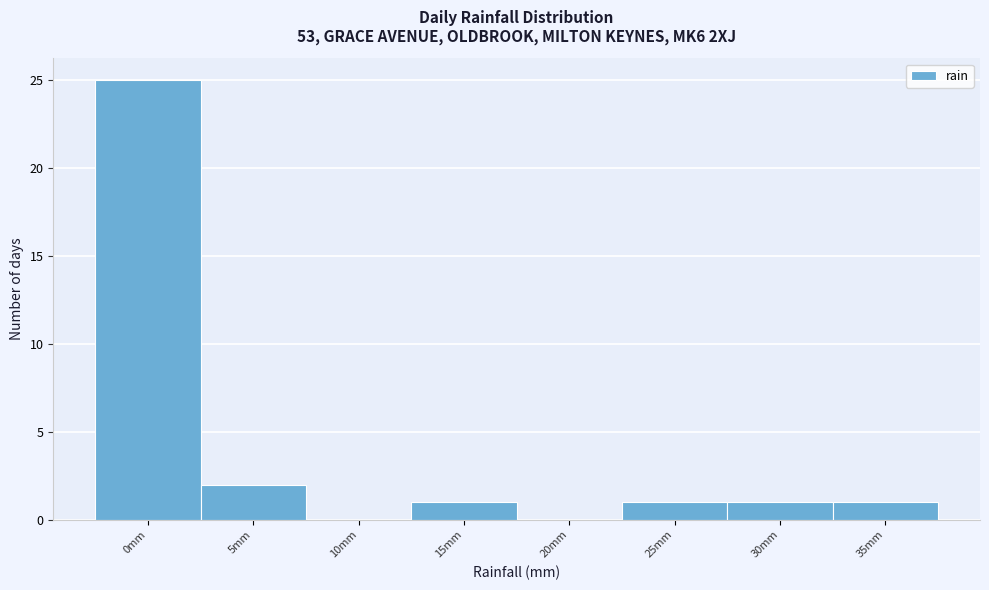

Reading right to left, transcribe all the data shown in this chart.

35mm=1	30mm=1	25mm=1	20mm=0	15mm=1	10mm=0	5mm=2	0mm=25